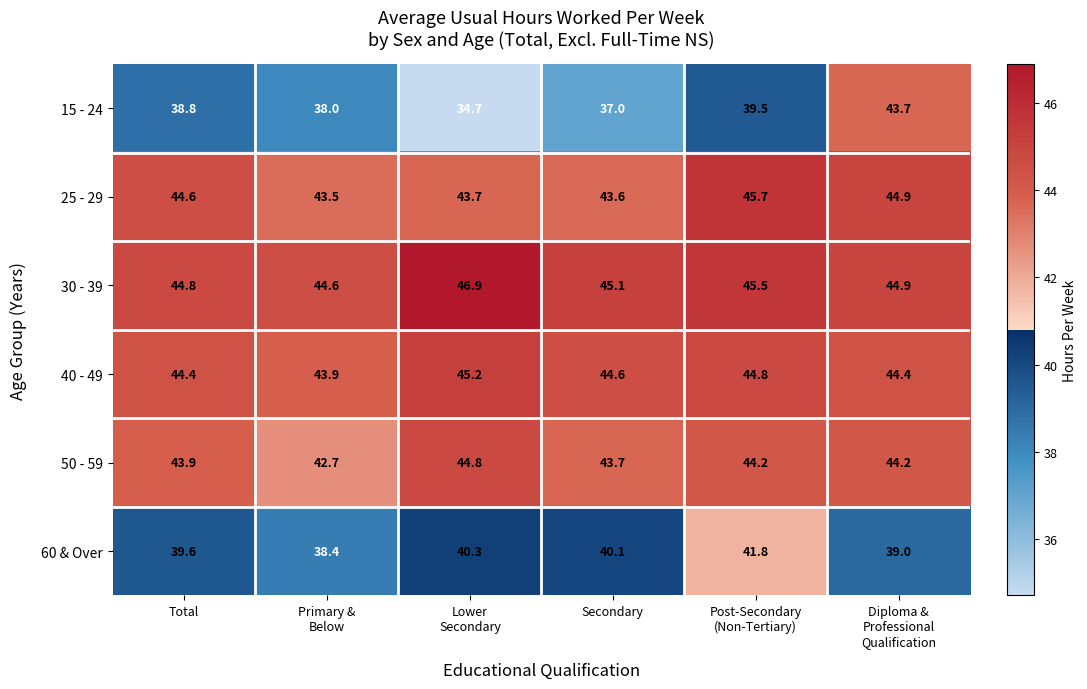

Which label corresponds to the smallest value in the chart?

Lower
Secondary